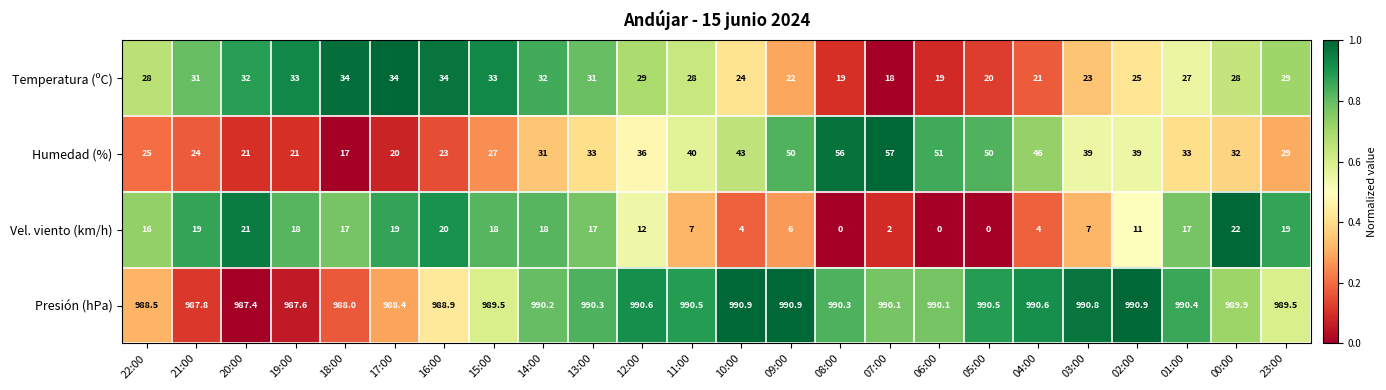

Which series changed the most between 20:00 and 07:00?

Humedad (%)